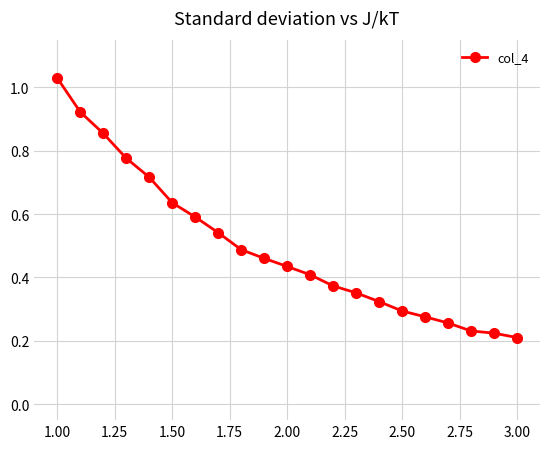

Reading left to right, extract all data points from this chart.

1.0	0.9	0.9	0.8	0.7	0.6	0.6	0.5	0.5	0.5	0.4	0.4	0.4	0.4	0.3	0.3	0.3	0.3	0.2	0.2	0.2